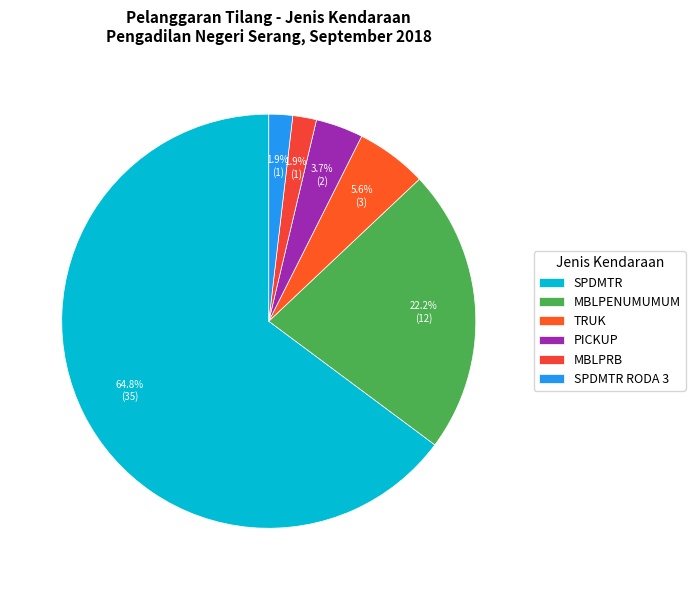

Which slice is the largest?

SPDMTR